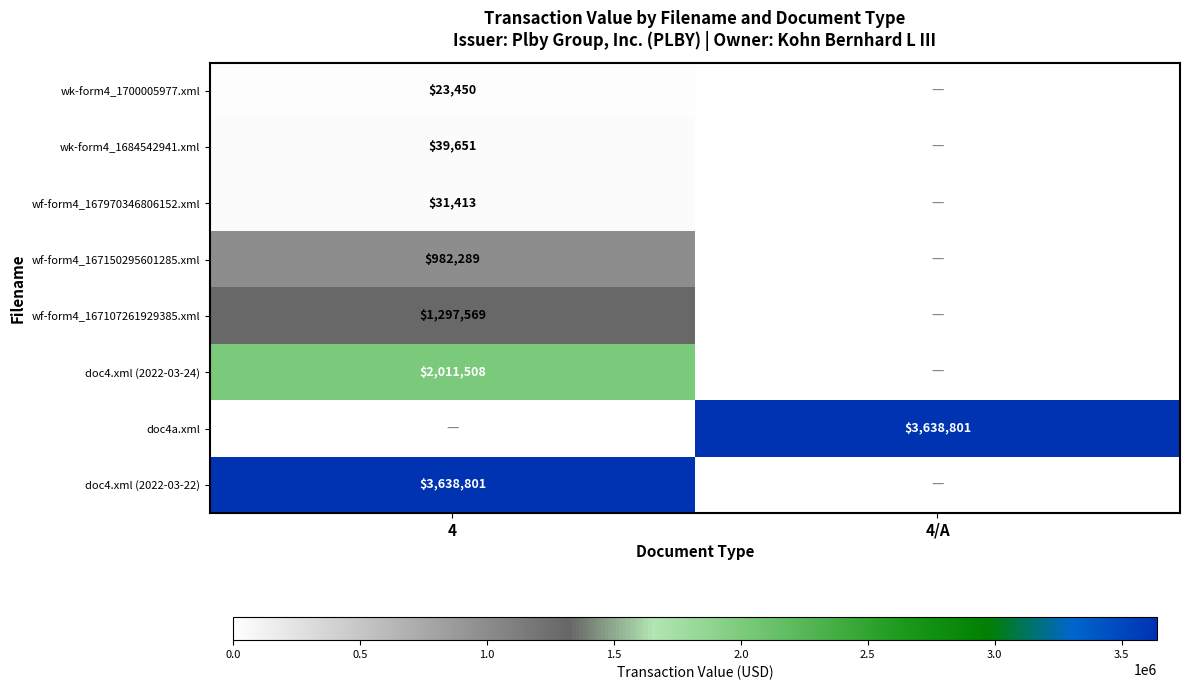

True or false: wf-form4_167107261929385.xml has a value of 1297569 at 4.

True